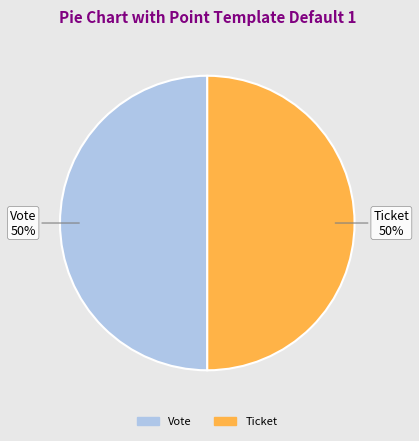

To the nearest percent, what is the average slice percentage?

50%